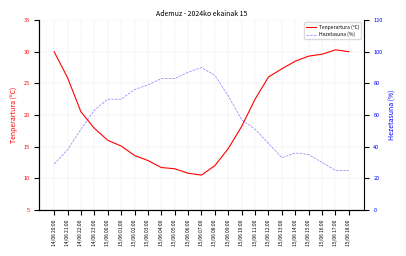

Which label corresponds to the largest value in the chart?

15/06 07:00